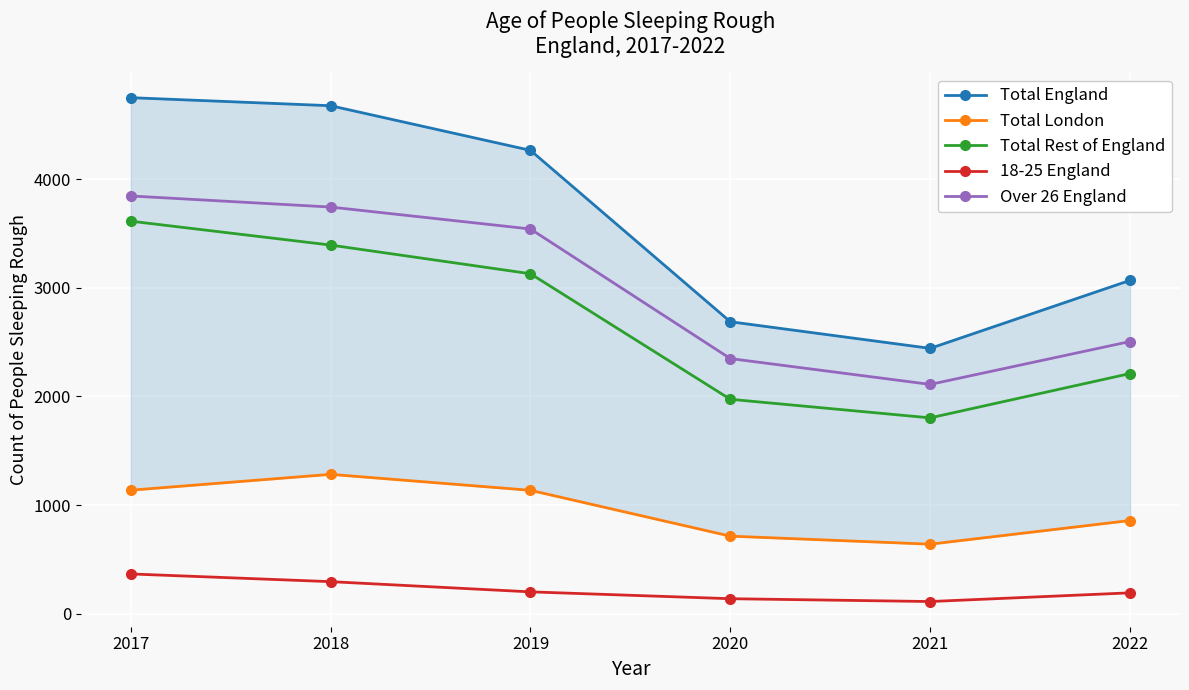

How many distinct data groups are displayed?

5